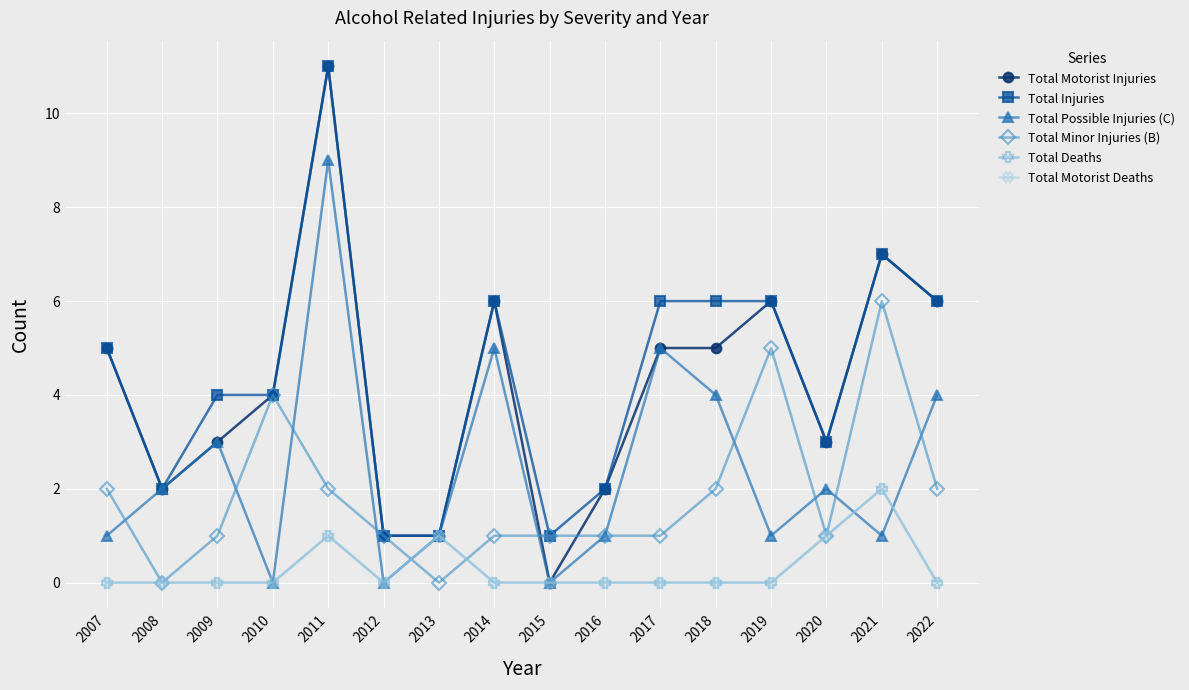

Does the chart have visible grid lines?

Yes